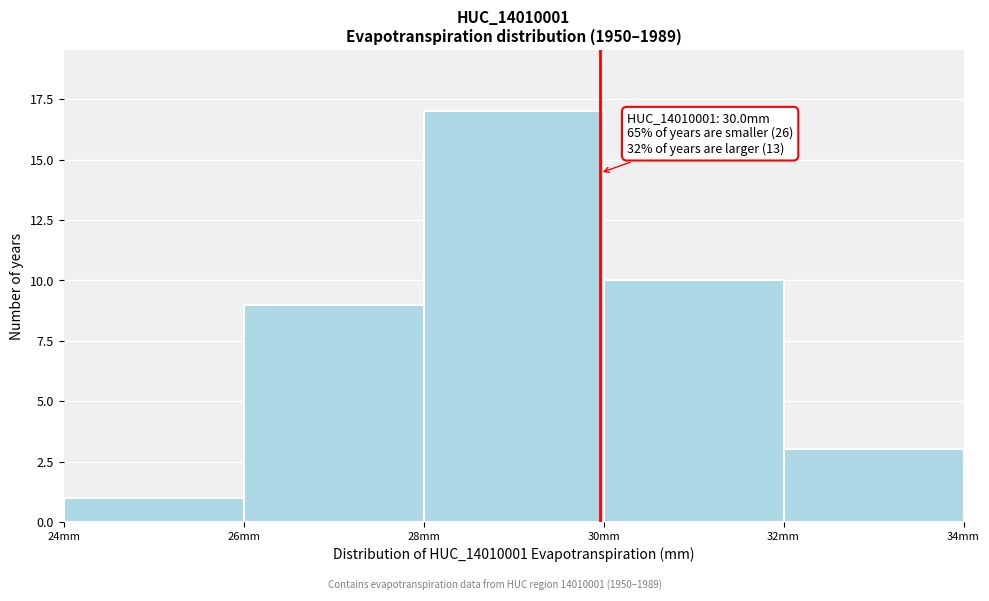

Which range on the x-axis has the tallest bar?

28 to 30